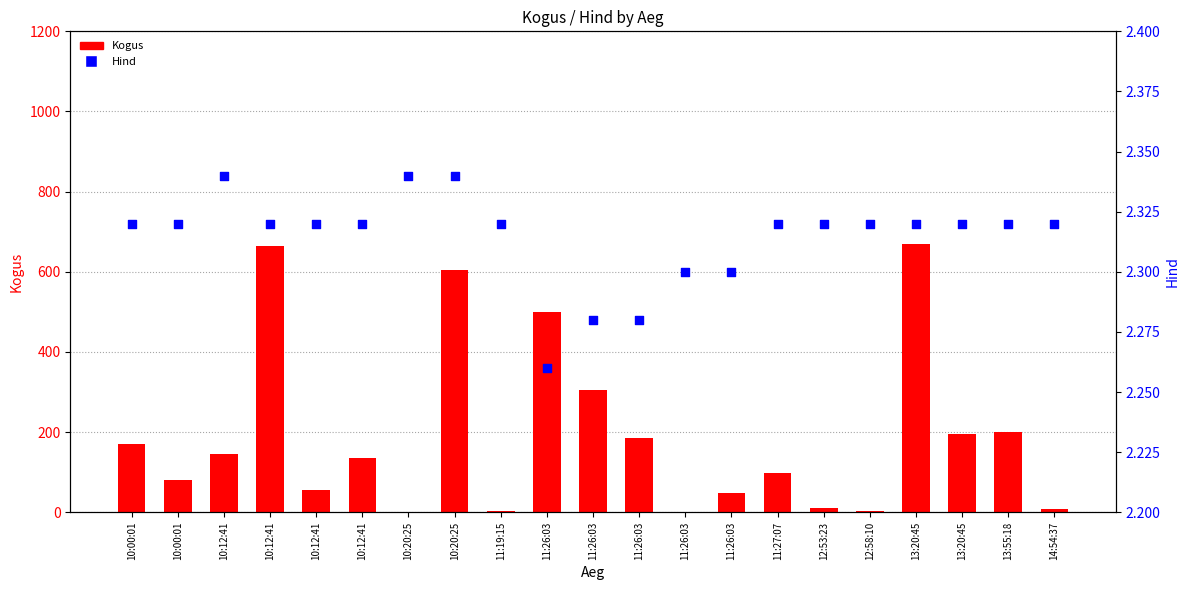

At which category is the sum across all series the highest?

13:20:45